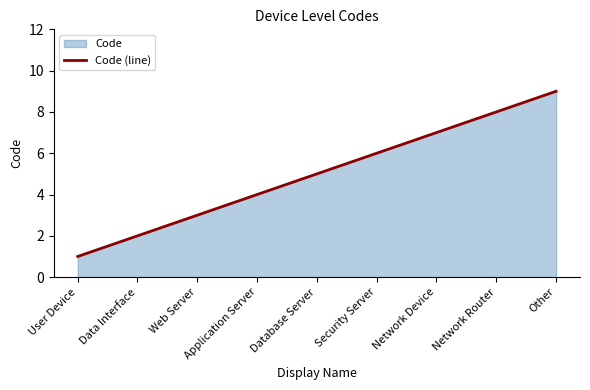

Read the value at Network Router.

8